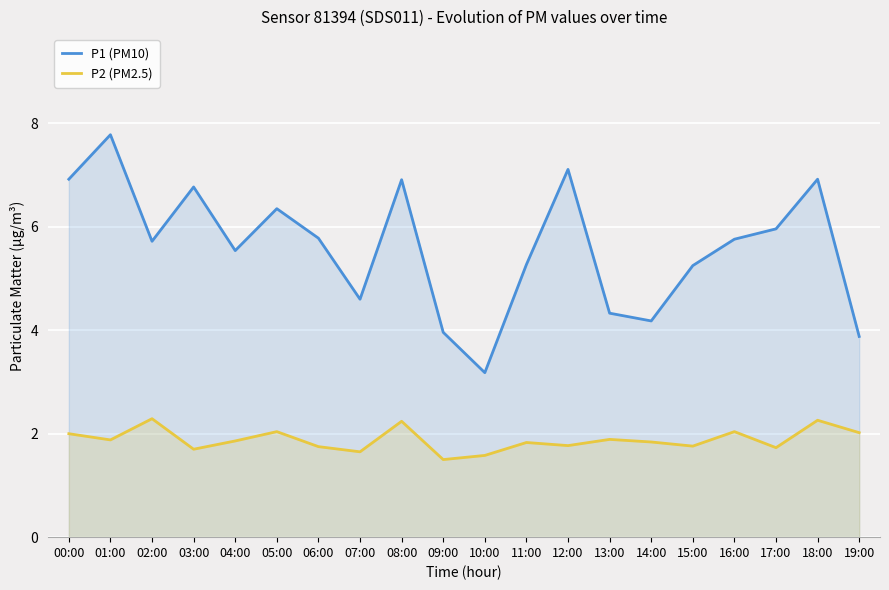

True or false: P2 (PM2.5) has a value of 1.9 at 01:00.

True